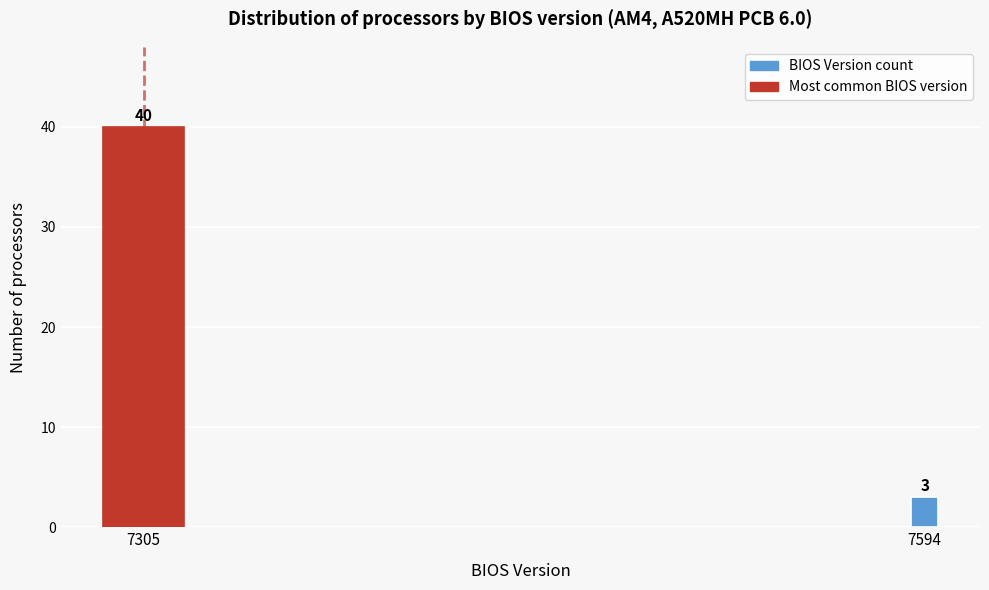

Reading left to right, extract all data points from this chart.

40	3